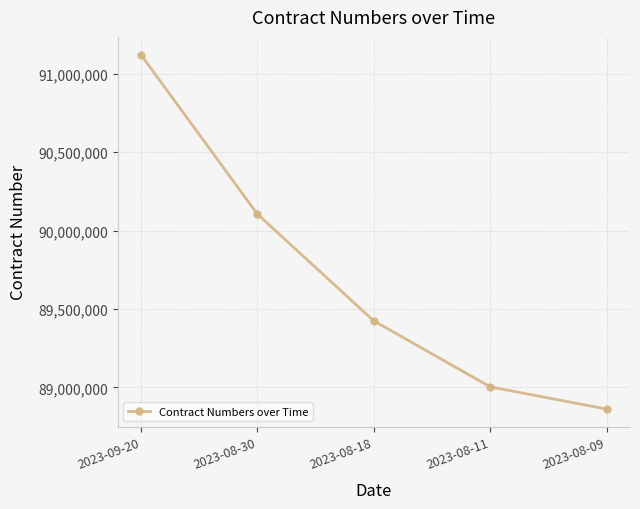

Is it true that the value at 2023-08-18 is 143978957?

False